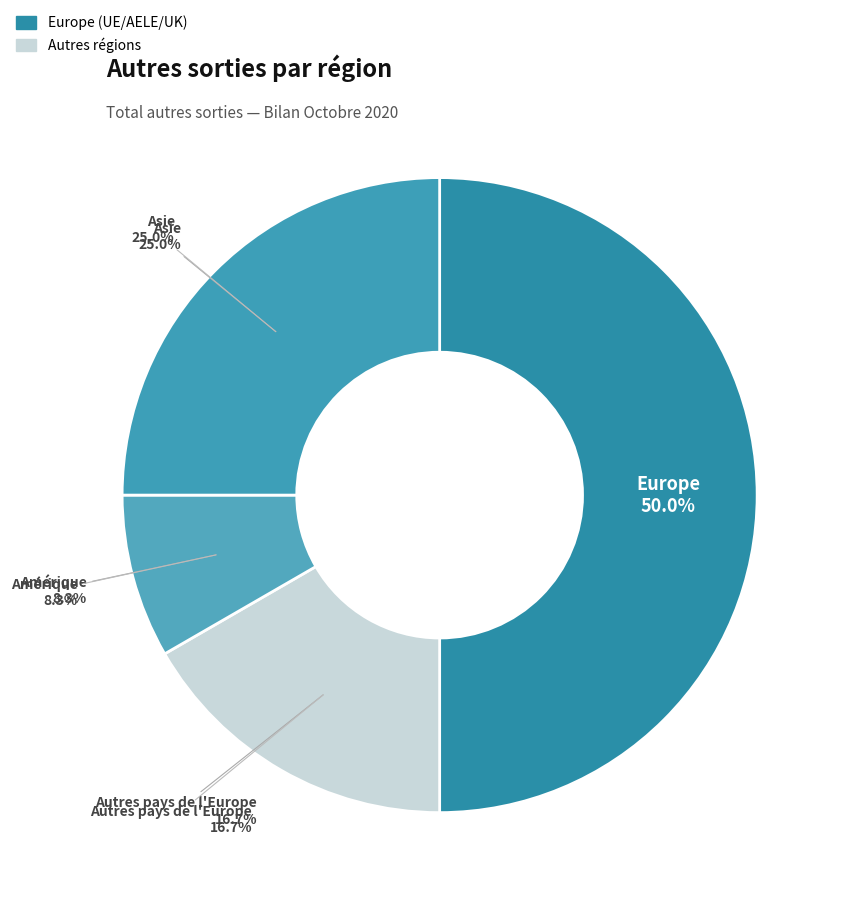

To the nearest percent, what percentage of the pie is Amérique?

8%